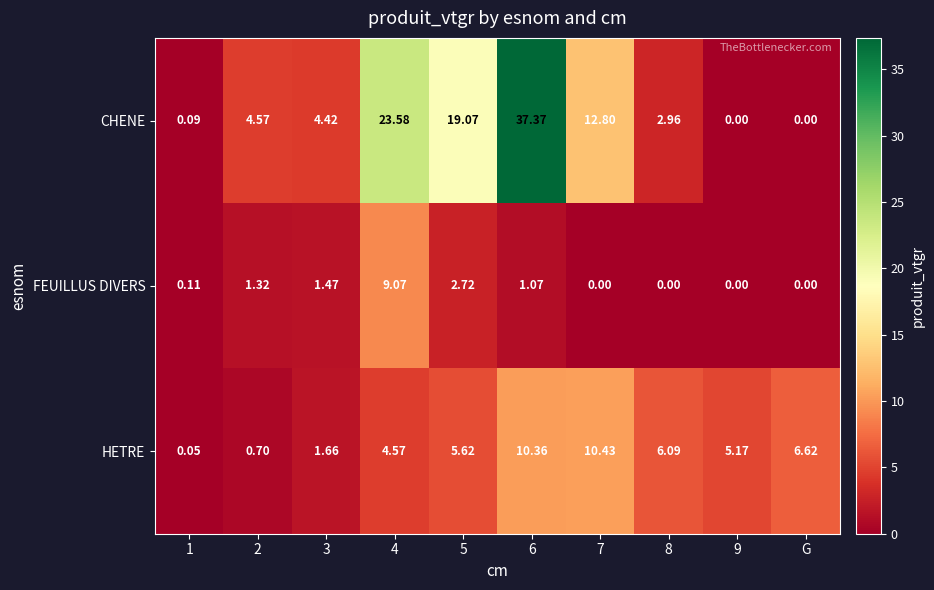

List the series in order of their overall mean, lowest first.

FEUILLUS DIVERS, HETRE, CHENE